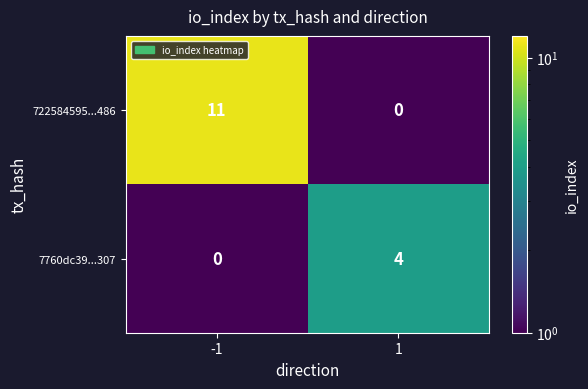

The value of 722584595...486 at 1 is 0. True or false?

True